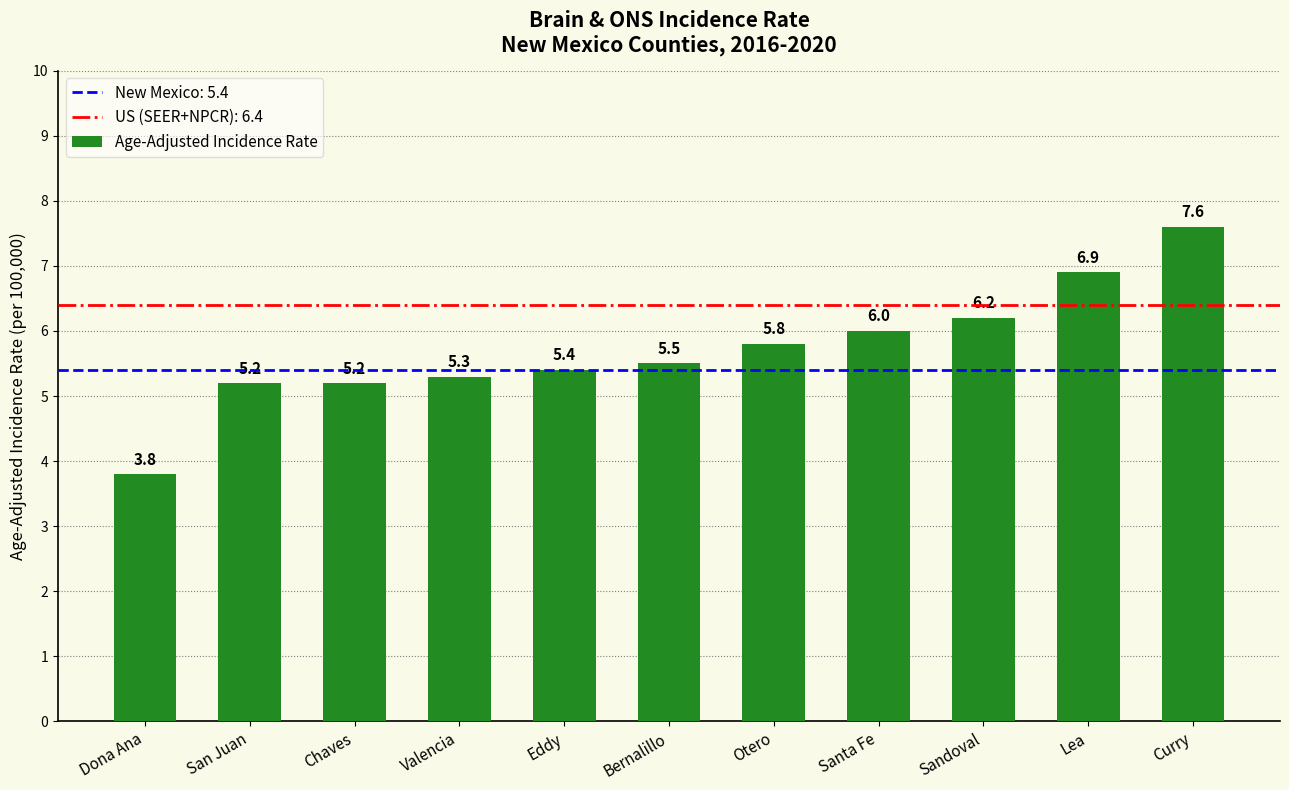

The chart shows a value of 3.8 at Dona Ana. True or false?

True